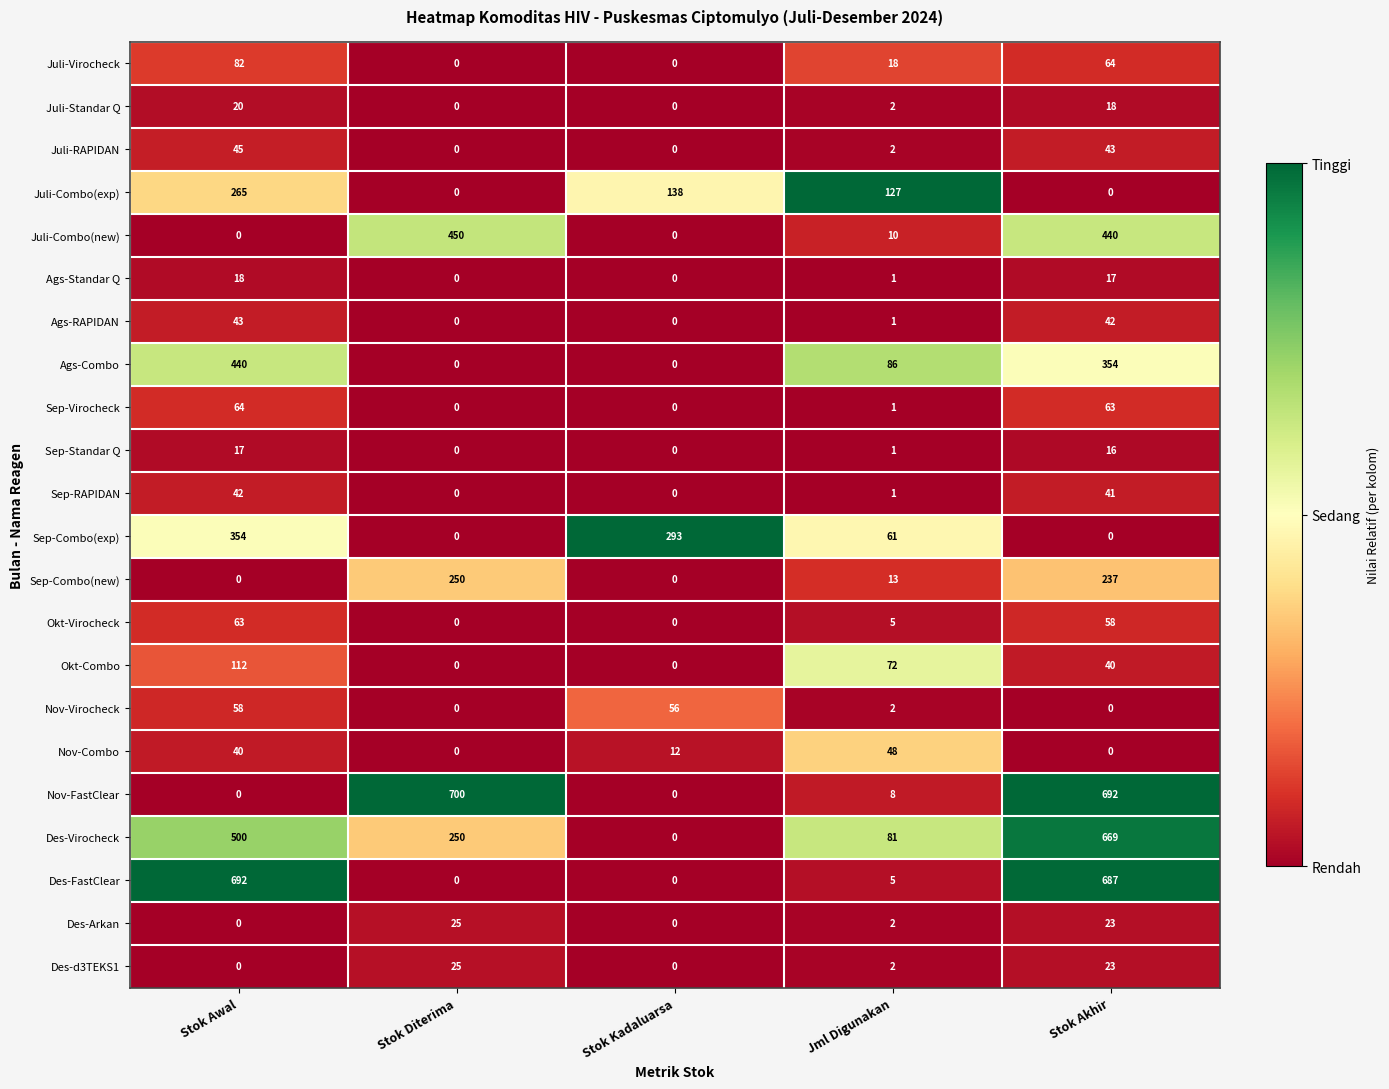

Which series changed the most between Stok Awal and Stok Kadaluarsa?

Des-FastClear